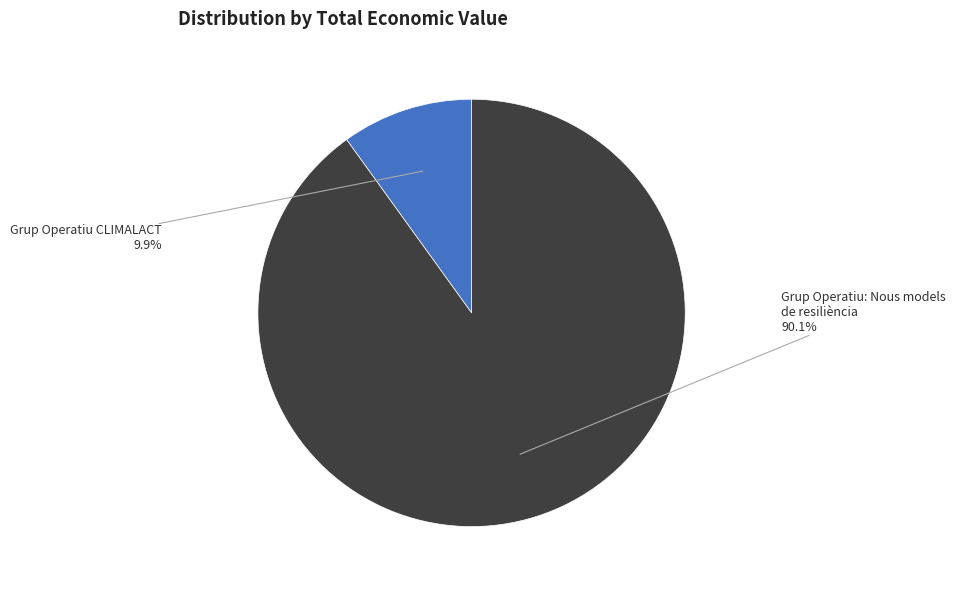

To the nearest percent, what is the combined percentage of Grup Operatiu: Nous models de resiliència and Grup Operatiu CLIMALACT?

100%